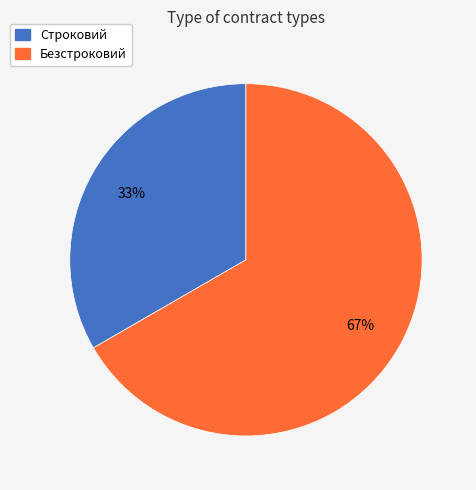

Is Безстроковий the majority of the pie?

Yes